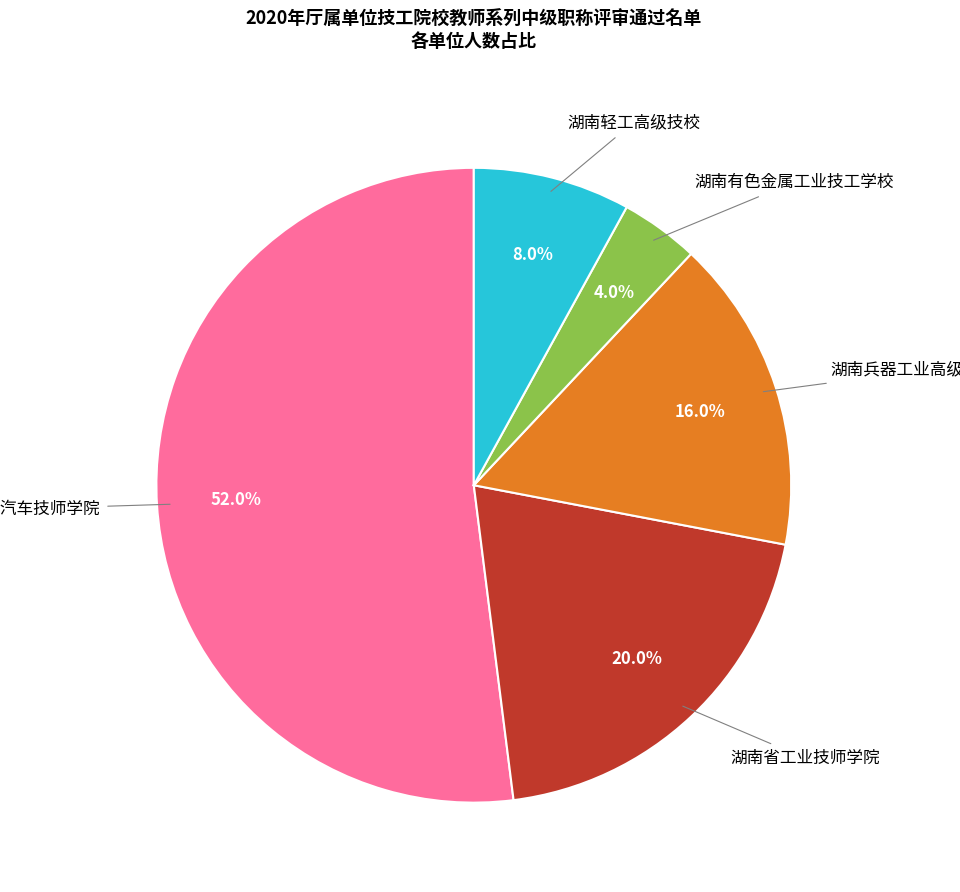

To the nearest percent, what portion does 湖南省汽车技师学院 represent?

52%